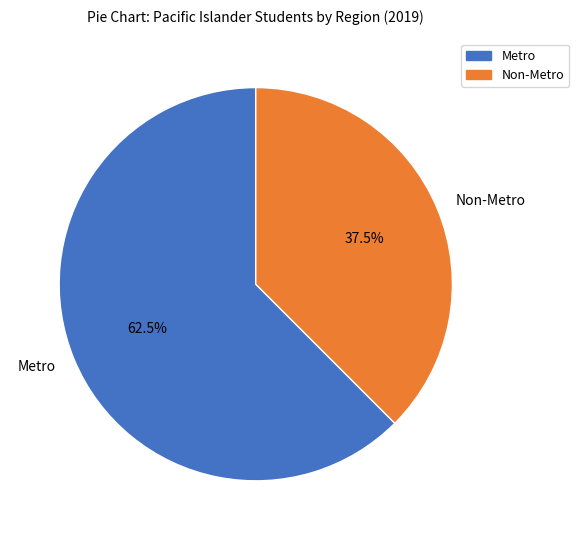

Is Metro the majority of the pie?

Yes